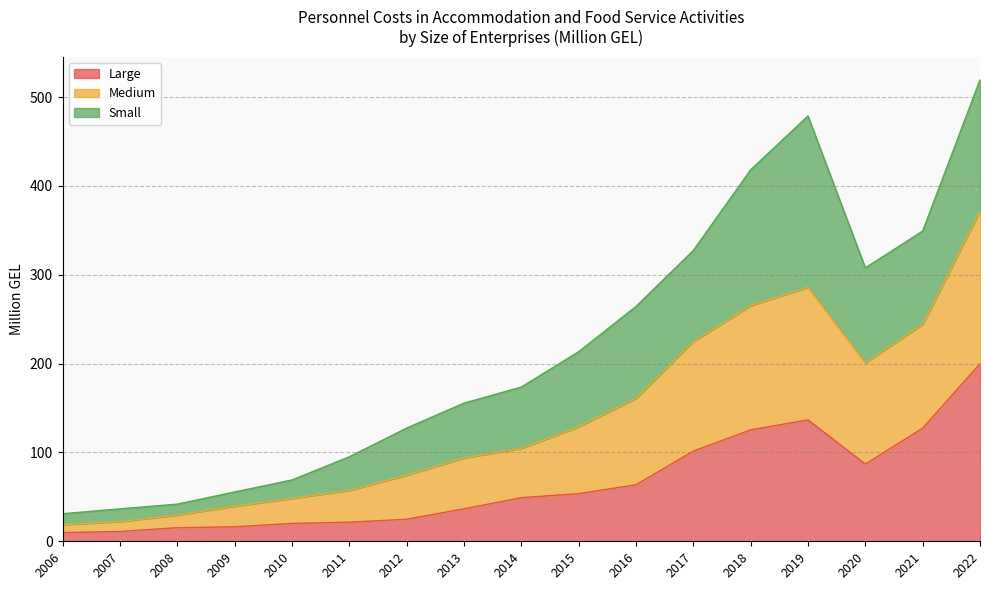

What value does the Large series have at 2011?

21.5